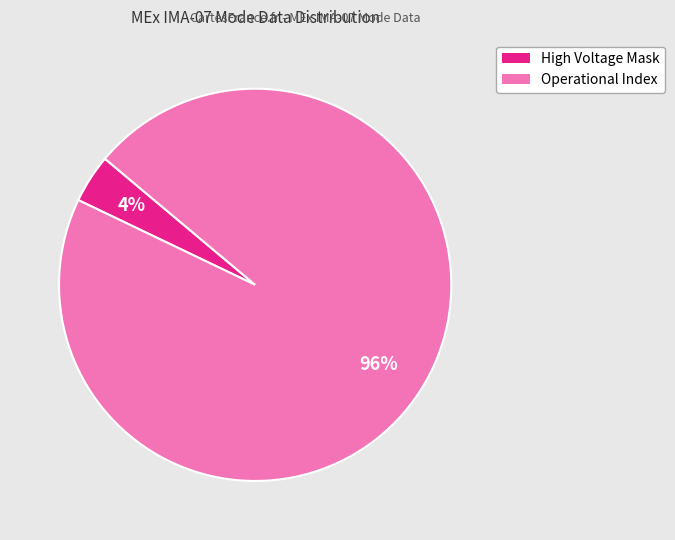

Is there a majority slice in this chart?

Yes